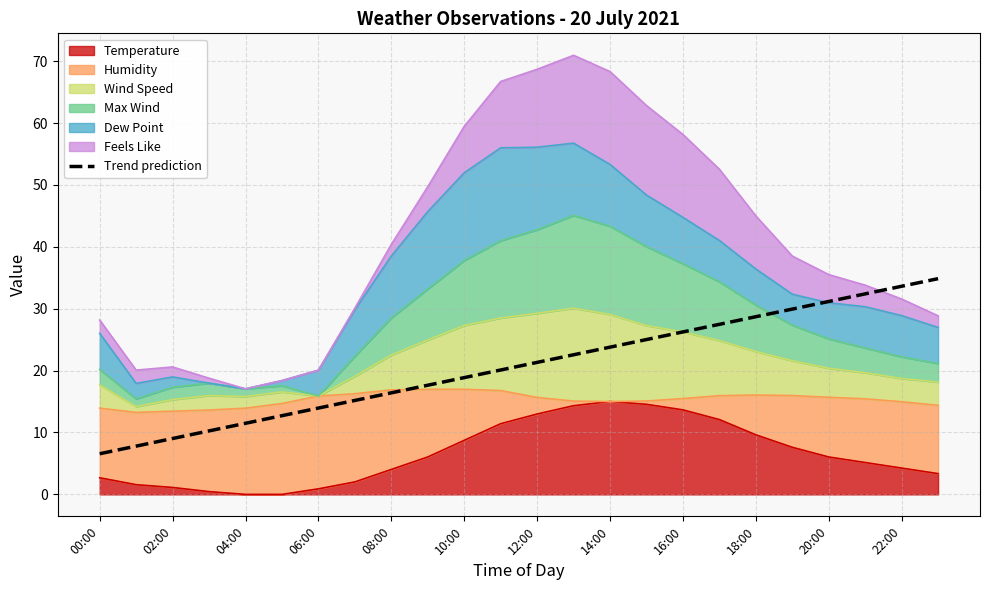

What is the difference between the maximum and second lowest values?

27.1